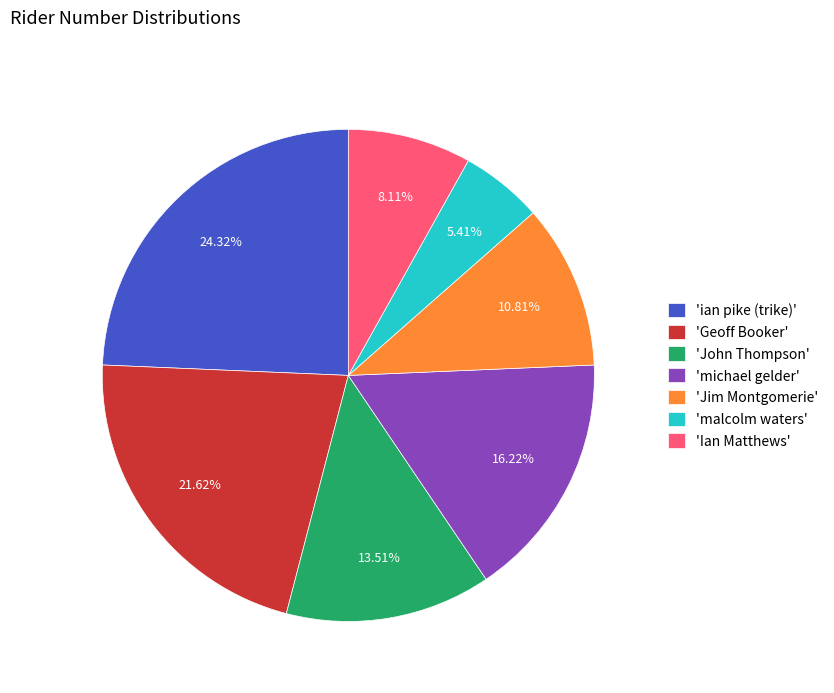

Which has a higher value, 'Geoff Booker' or 'malcolm waters'?

'Geoff Booker'